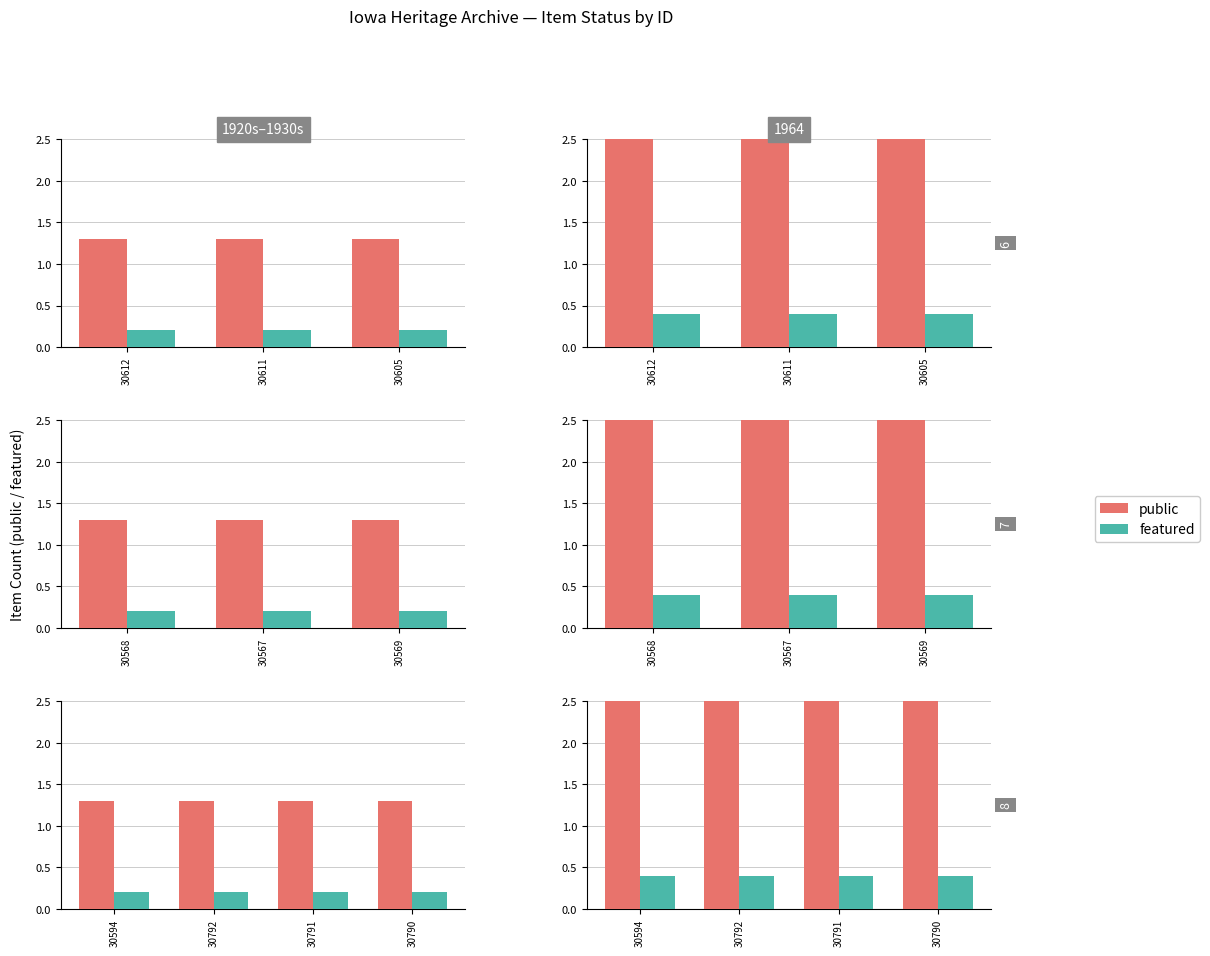

What is the value of the public bar at the 3rd from the left?

2.6